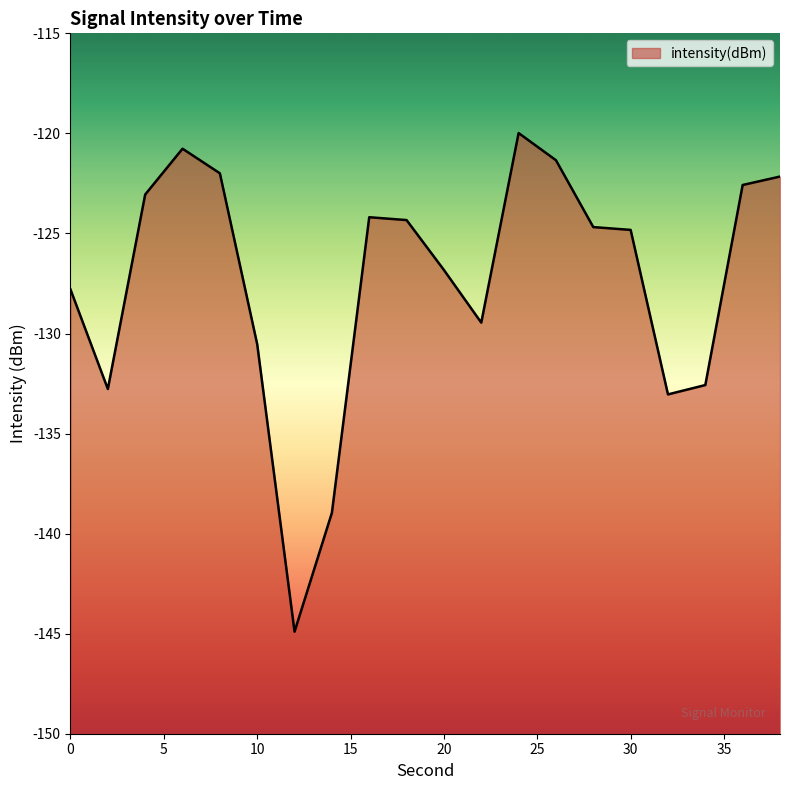

What is the minimum value shown in the chart?

-144.9